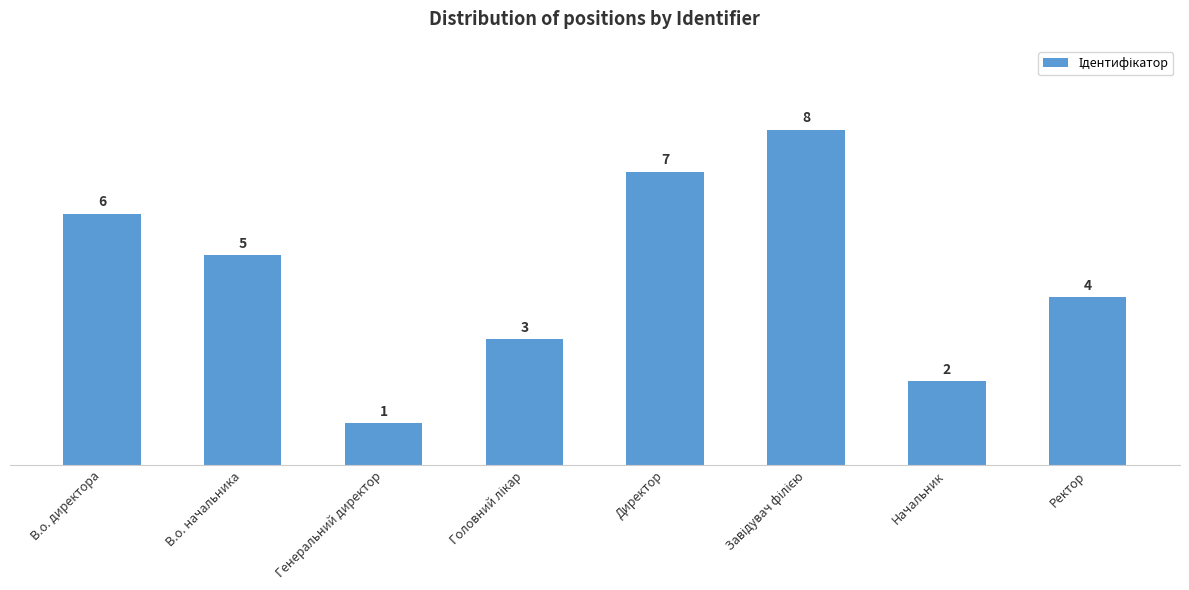

Between В.о. начальника and Ректор, which is larger?

В.о. начальника